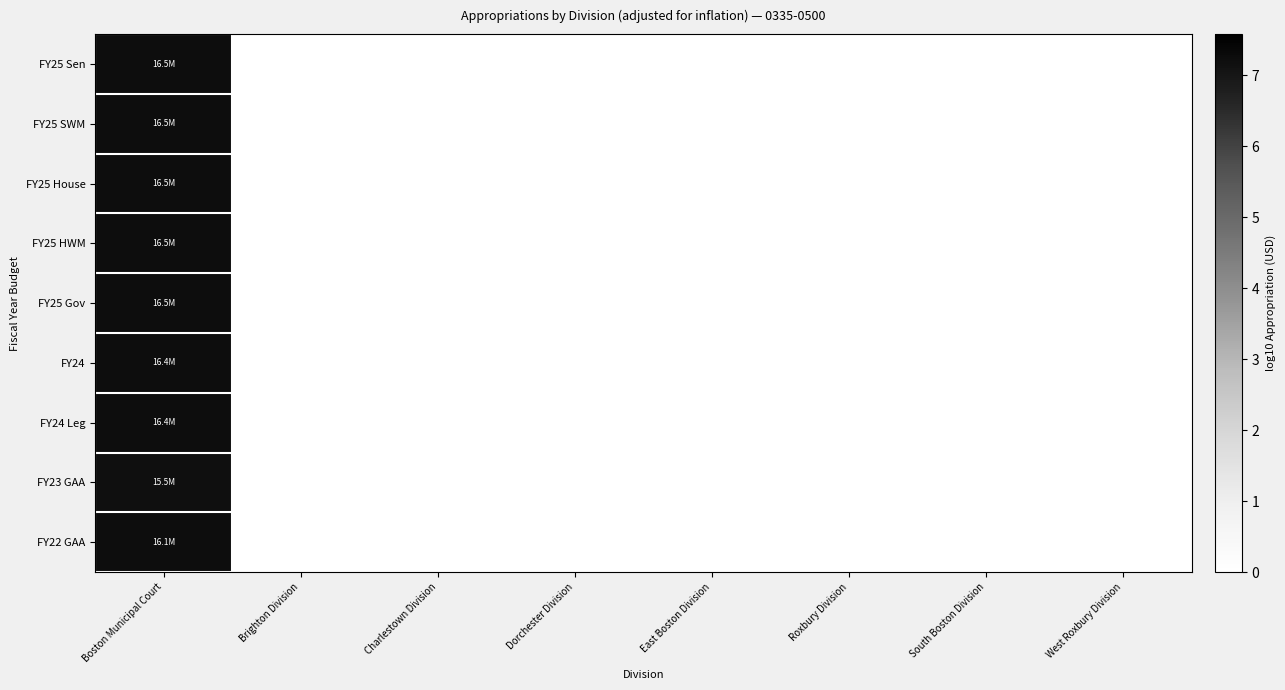

How many data points does each series have?

8